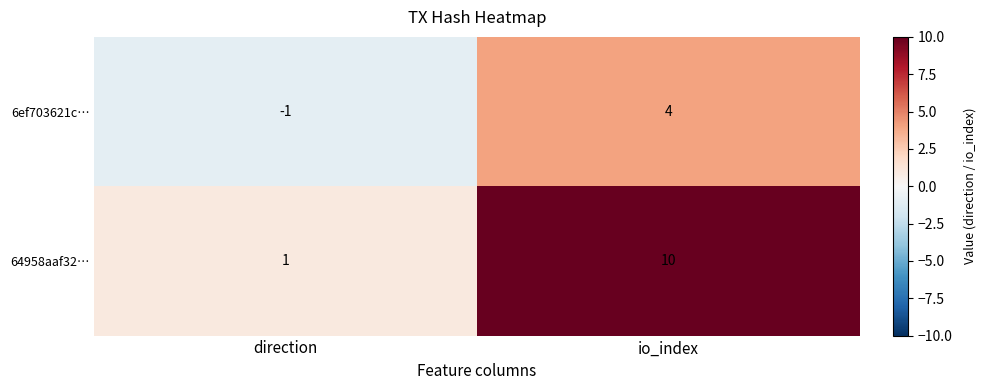

How many distinct data groups are displayed?

2